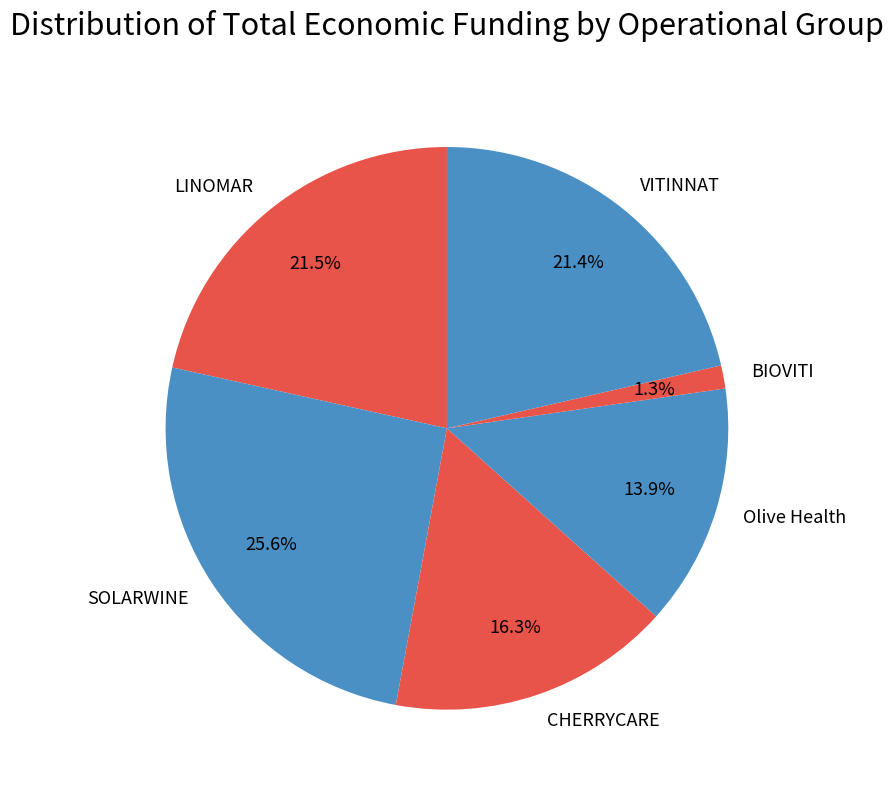

Does any single category account for the majority?

No